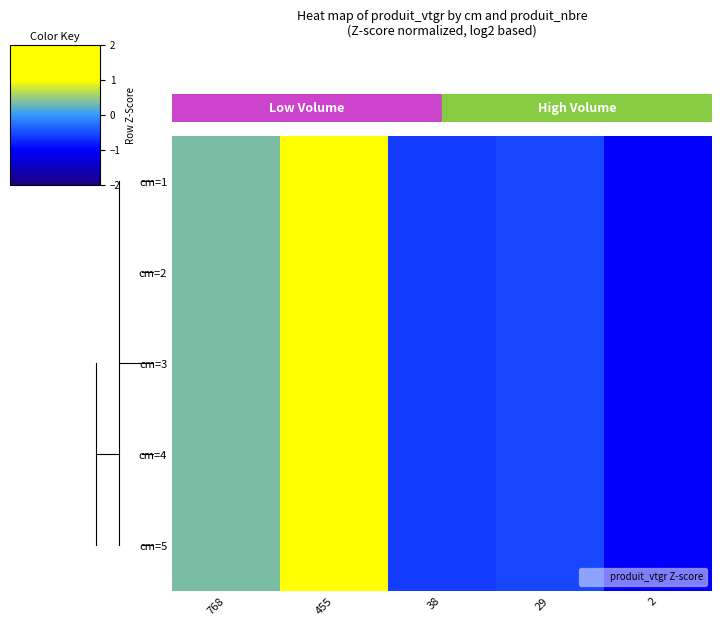

Reading right to left, list all the values displayed in this chart.

cm=1: 2=-1.0	29=-0.5	38=-0.6	455=1.8	768=0.4
cm=2: 2=-1.0	29=-0.5	38=-0.6	455=1.8	768=0.4
cm=3: 2=-1.0	29=-0.5	38=-0.6	455=1.8	768=0.4
cm=4: 2=-1.0	29=-0.5	38=-0.6	455=1.8	768=0.4
cm=5: 2=-1.0	29=-0.5	38=-0.6	455=1.8	768=0.4